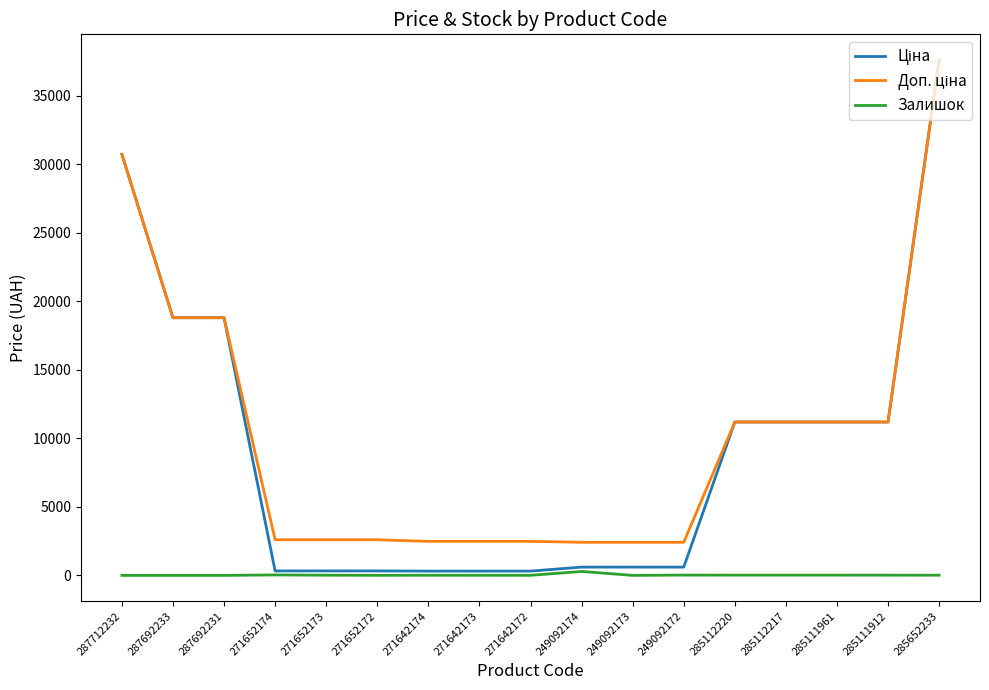

What is the maximum value shown in the chart?

37593.6